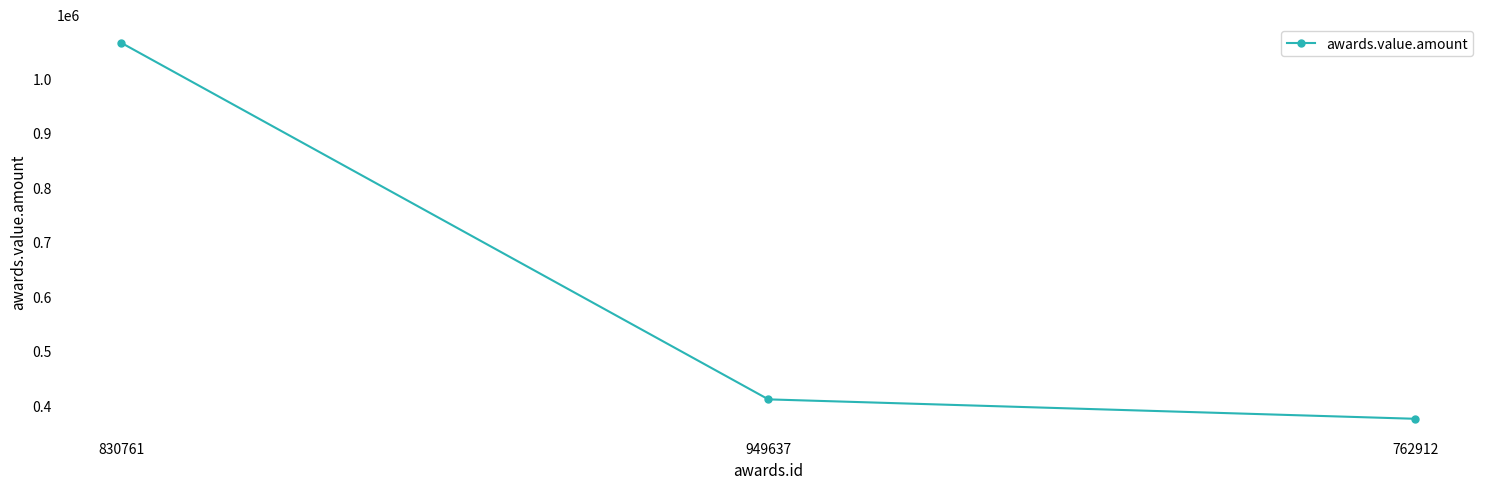

How many categories are shown in the chart?

3